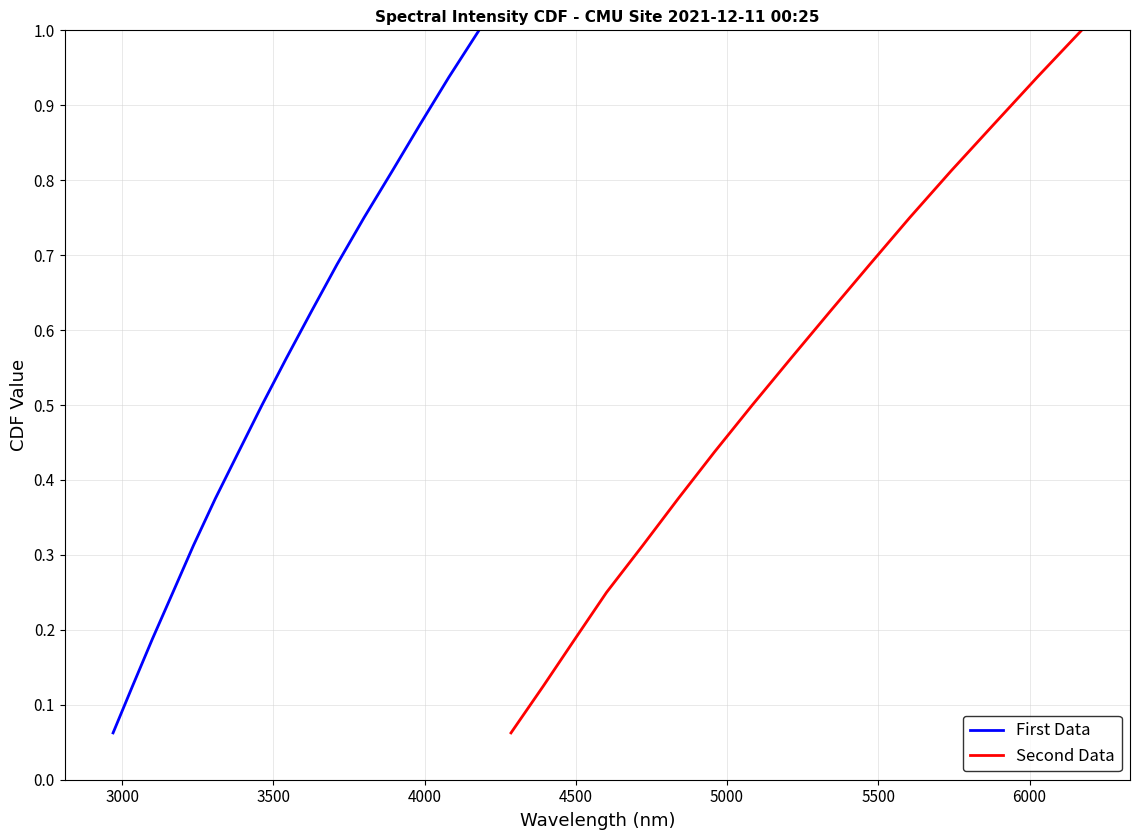

What is the highest value of the First Data series?

1.0